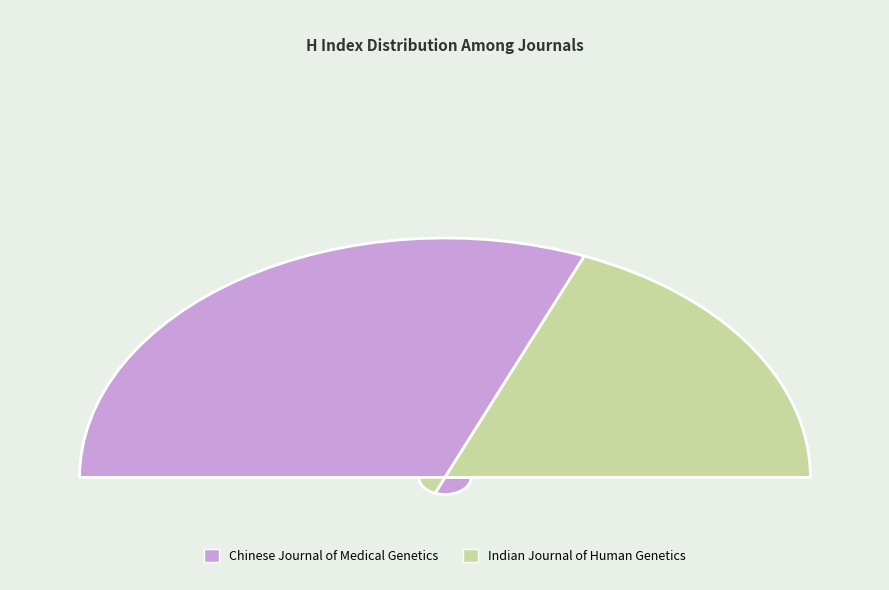

Count the number of slices in the pie.

2